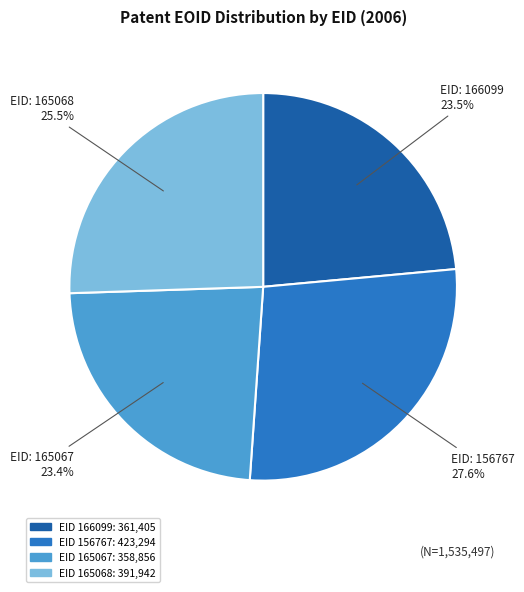

Does any single category account for the majority?

No